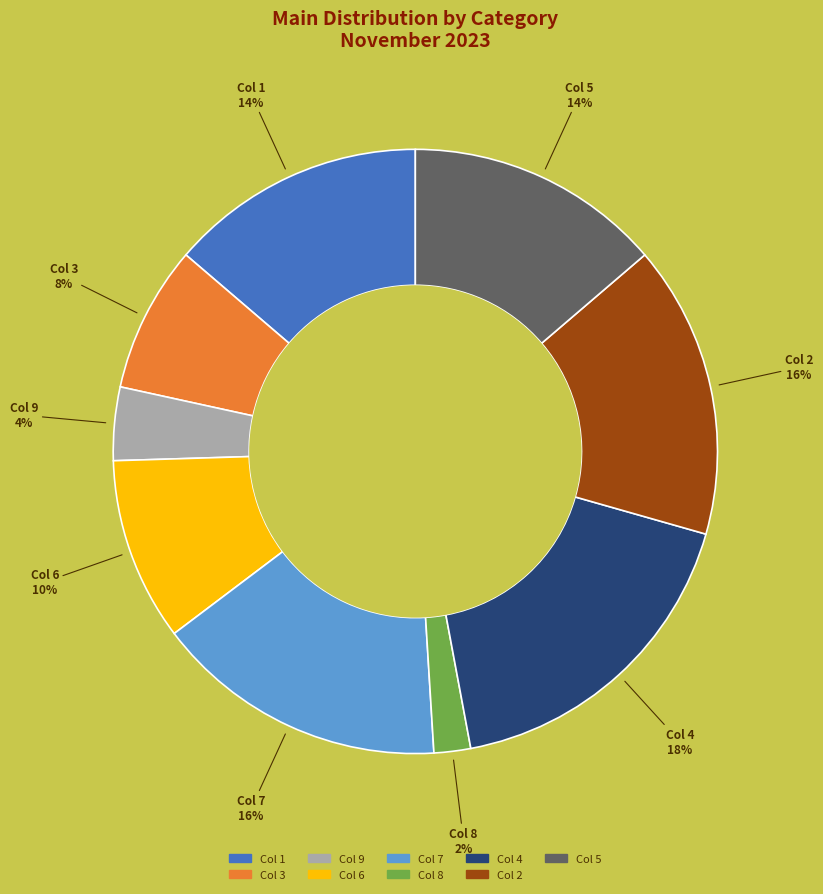

Does Col 8 represent more than half of the total?

No